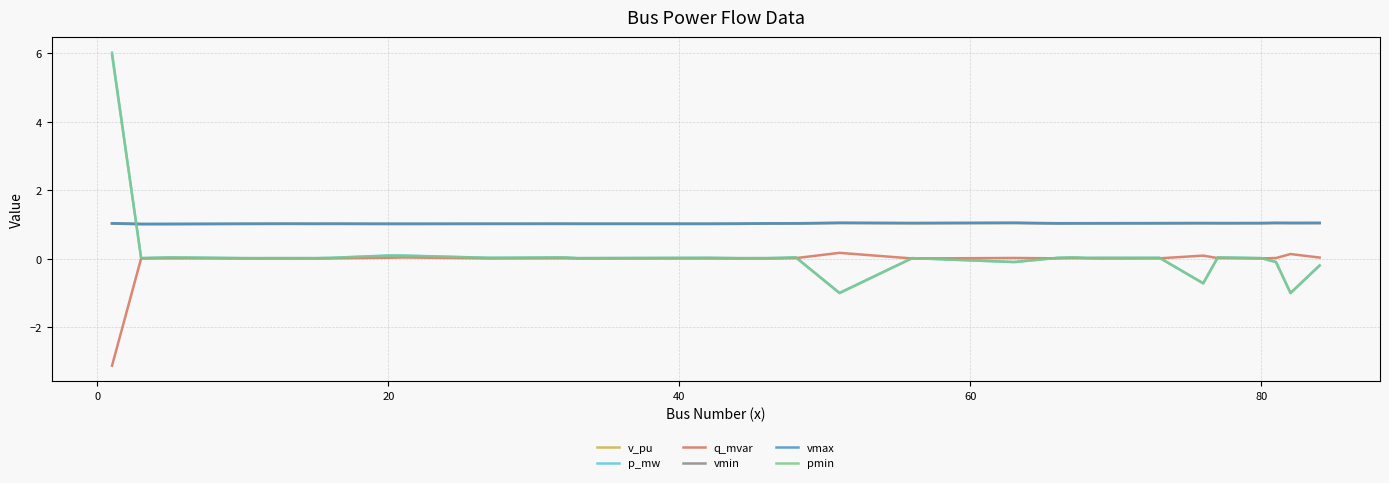

True or false: vmax and q_mvar intersect in this chart.

False